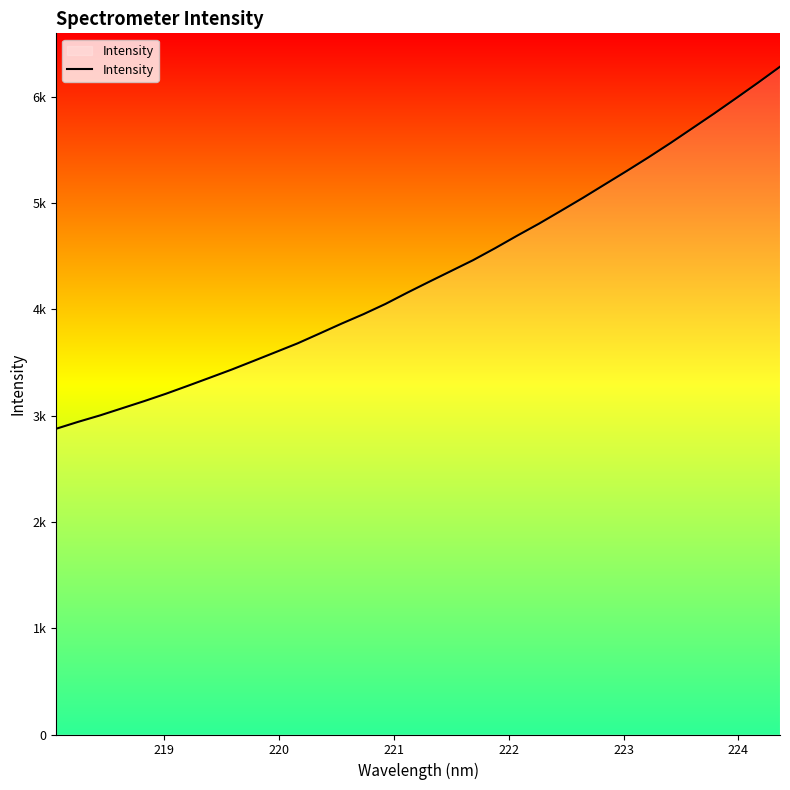

Does the chart have visible grid lines?

No